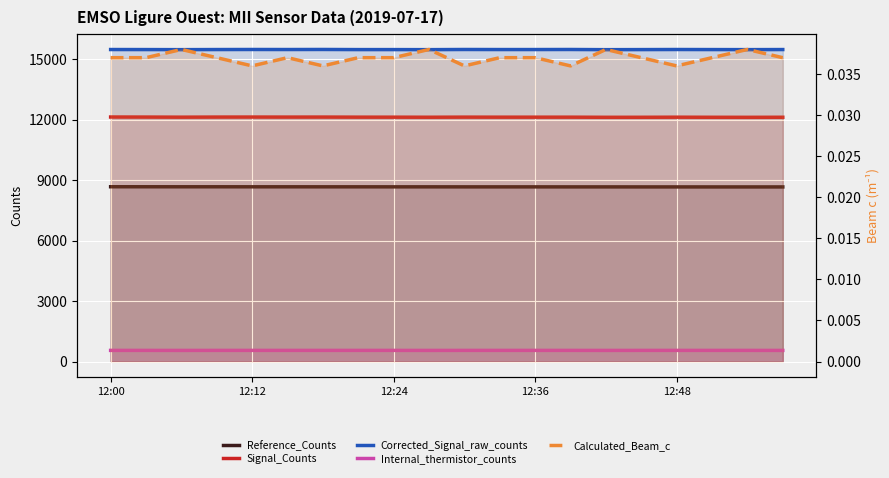

Which has a higher value, 13 or 5?

5